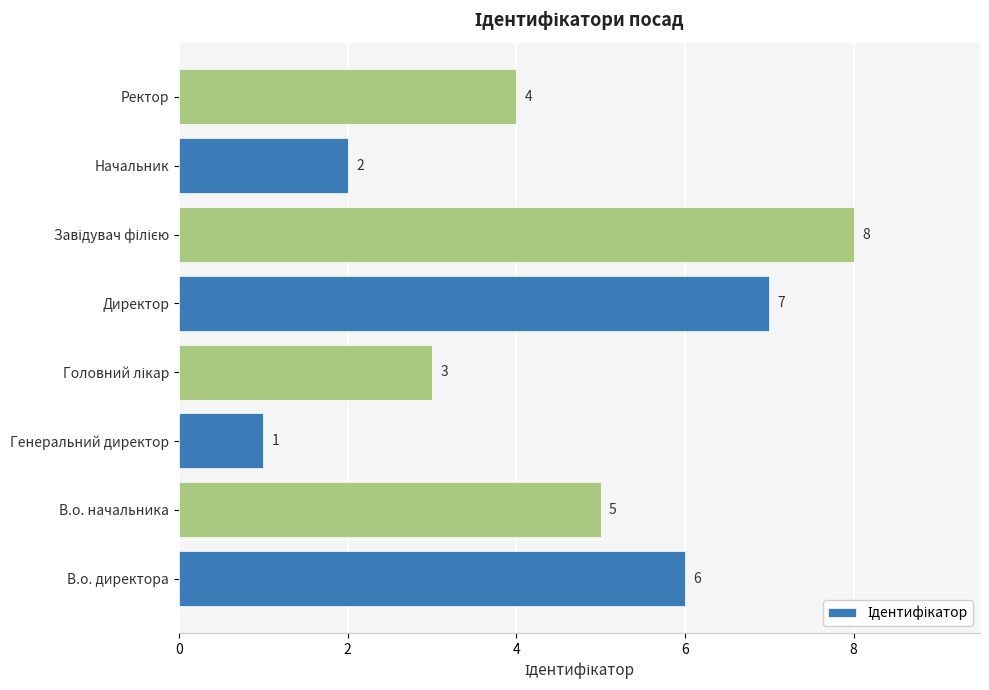

How many values are below 5?

4